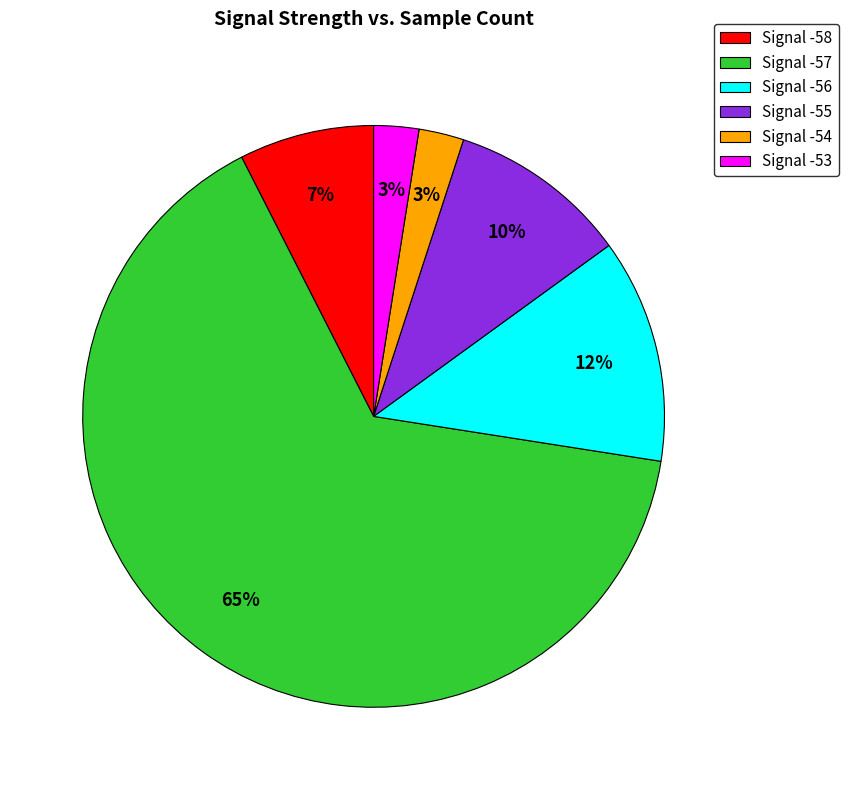

Is the sum of Signal -57 and Signal -54 greater than half?

Yes